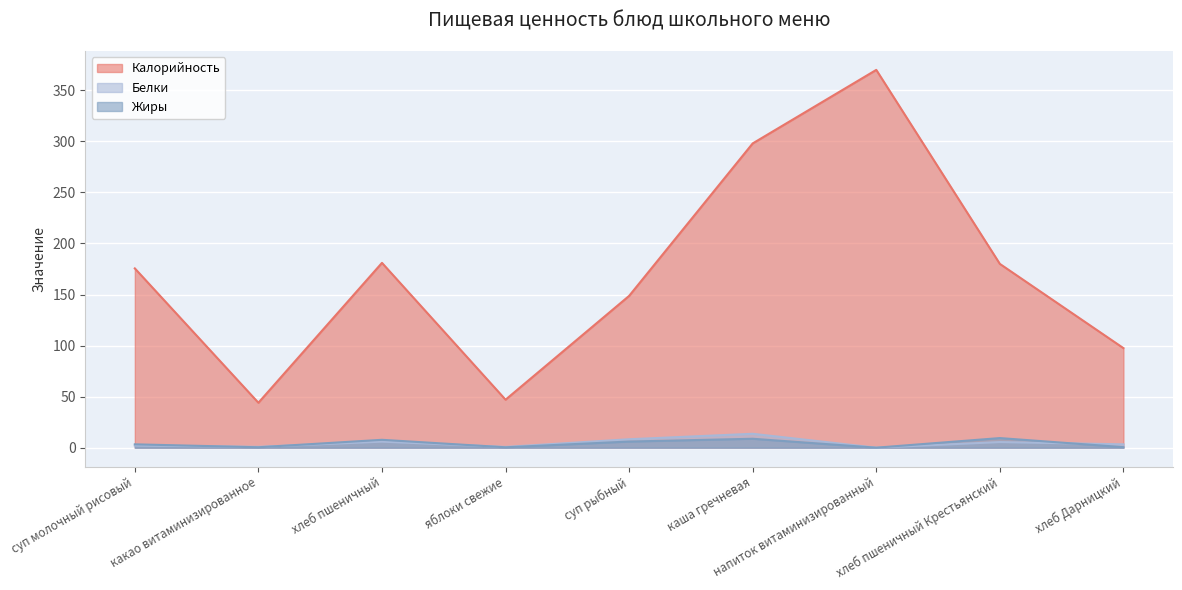

How many values in the Жиры series are below 3?

4